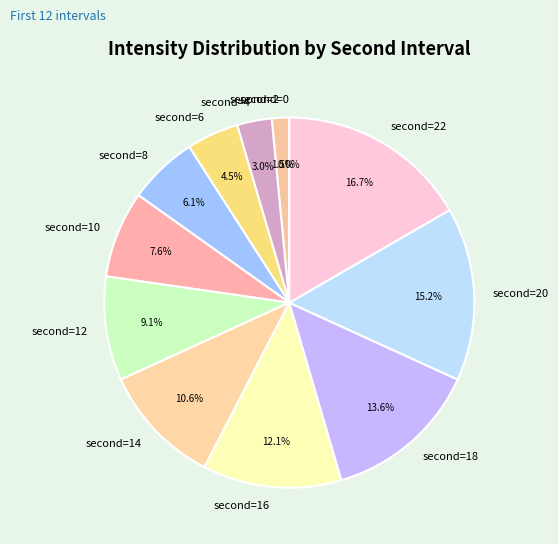

Is there a majority slice in this chart?

No